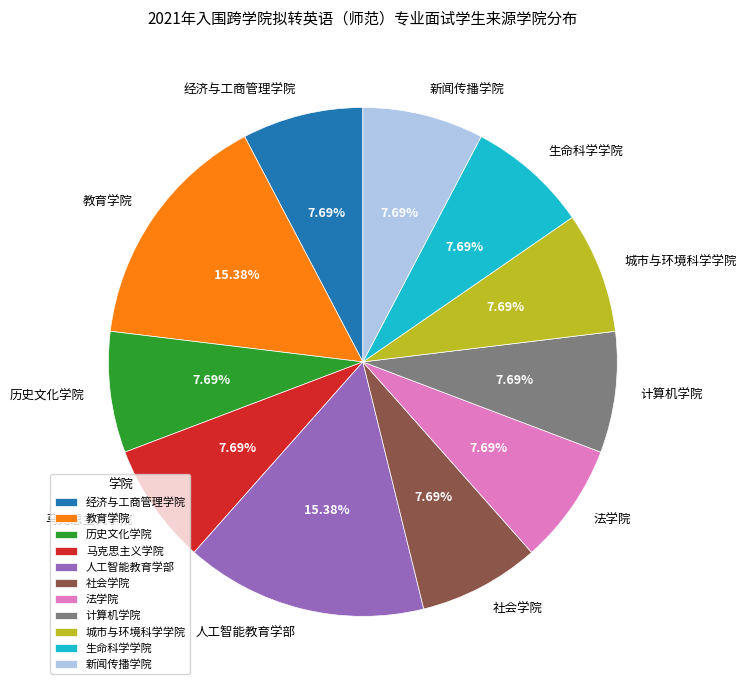

To the nearest percent, what percentage of the pie is 教育学院?

15%